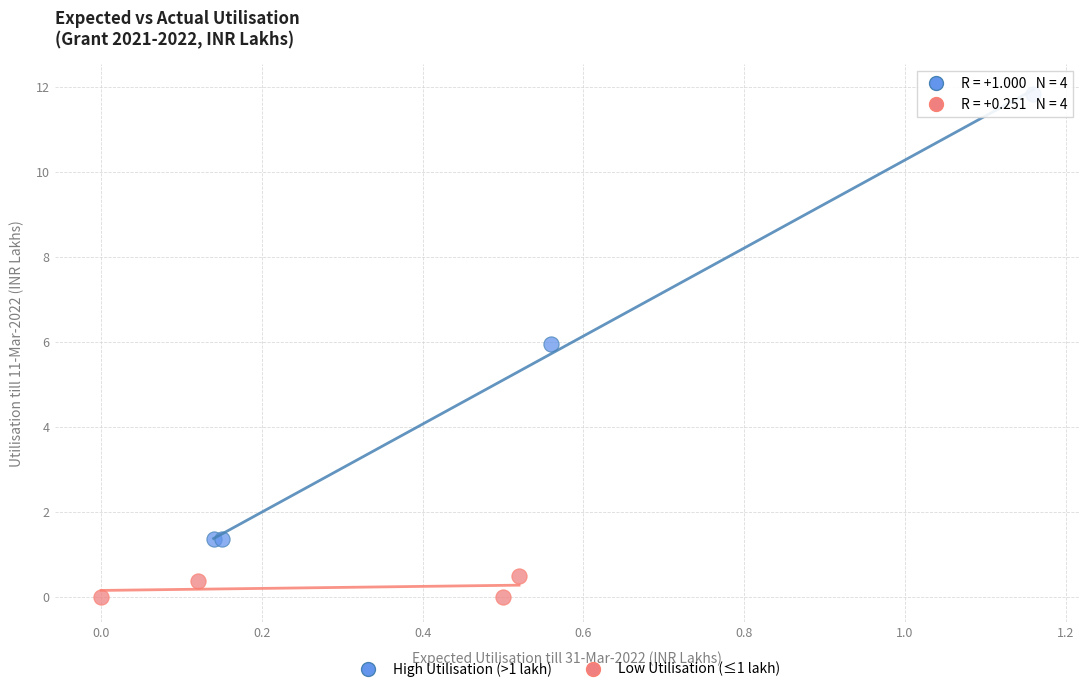

Which series reaches the maximum Y coordinate?

High Utilisation (>1 lakh)